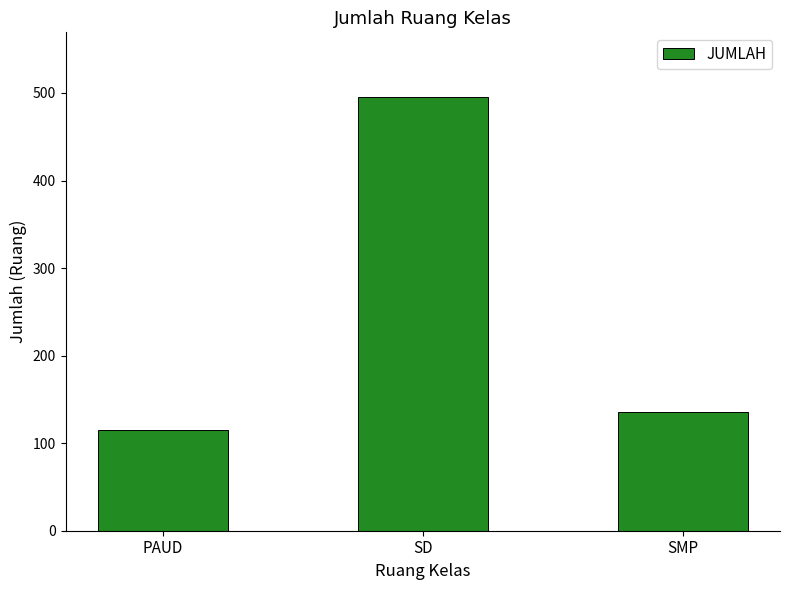

List the labels in order of value, smallest first.

PAUD, SMP, SD